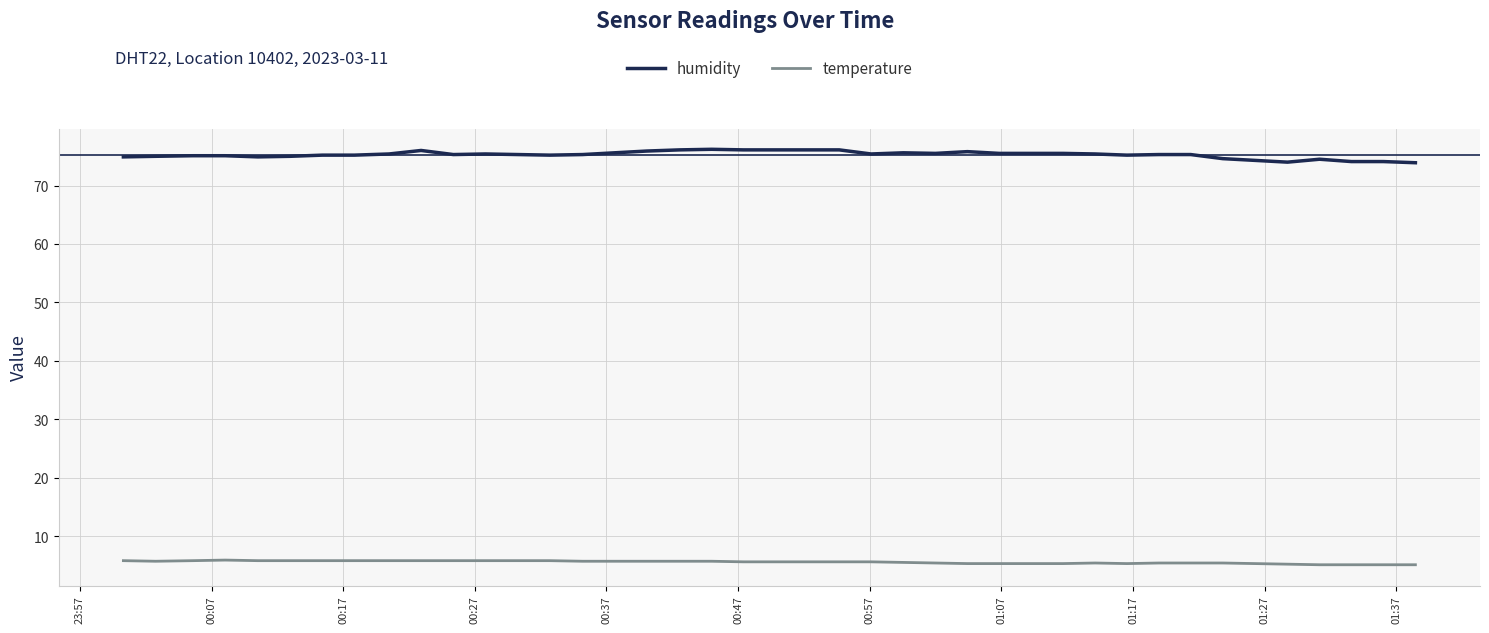

What is the lowest value of the humidity series?

73.9